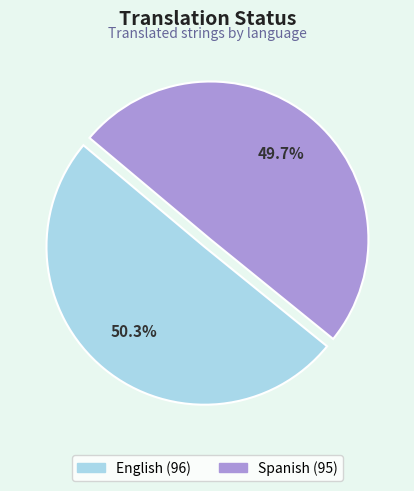

To the nearest percent, what portion does English represent?

50%